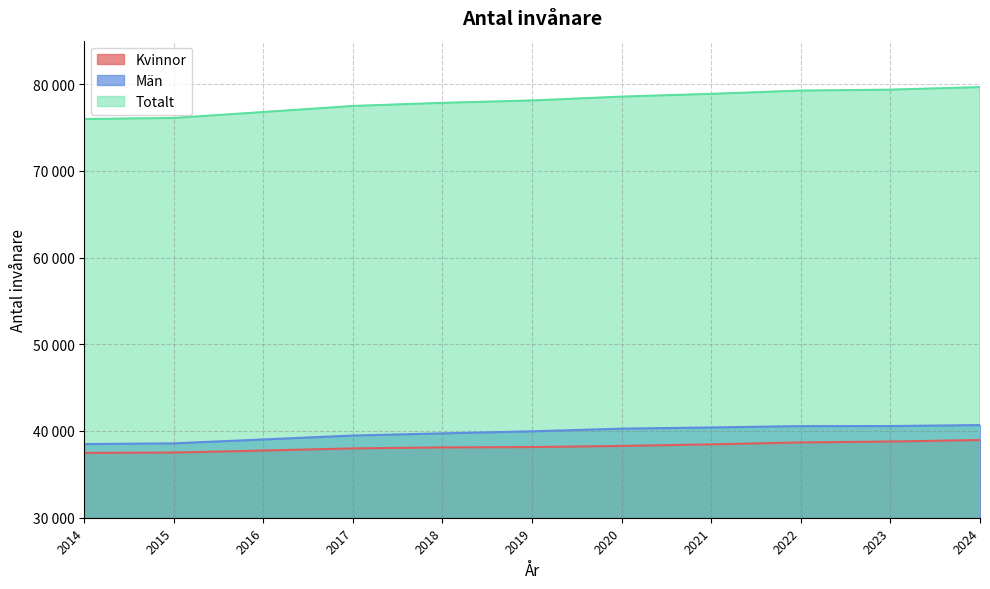

How many data points in Kvinnor are above 38144?

5